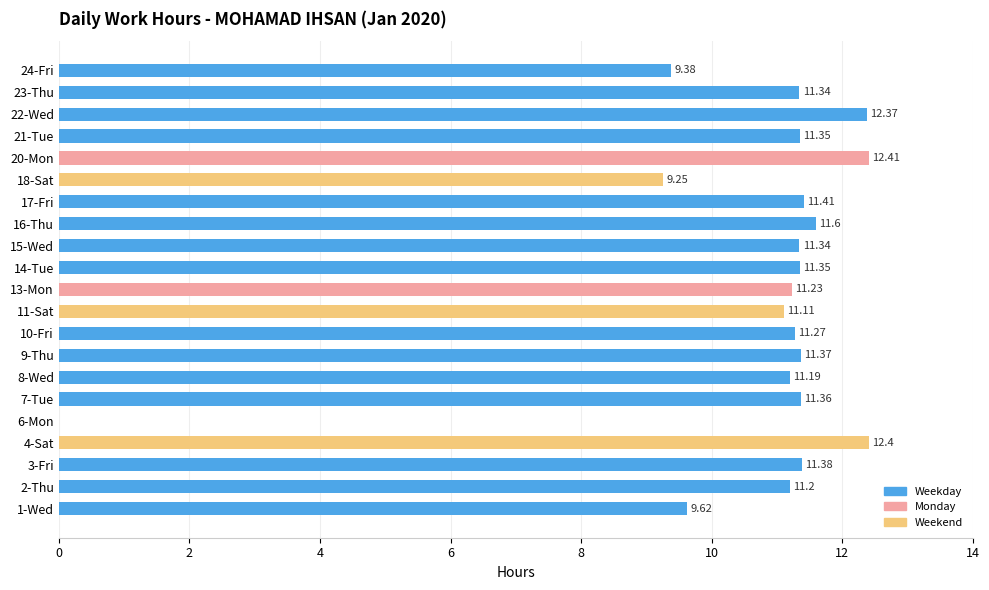

At which label is the value closest to 6?

18-Sat